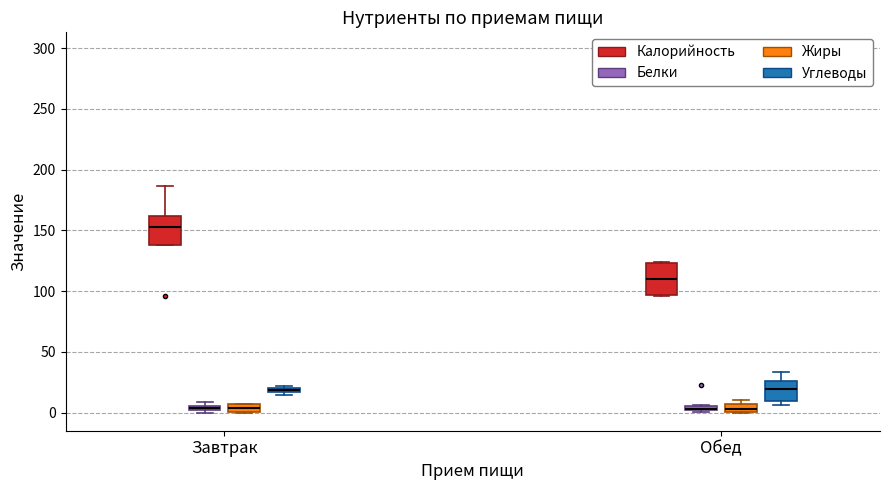

Which box has the highest median line?

Завтрак (Калорийность)